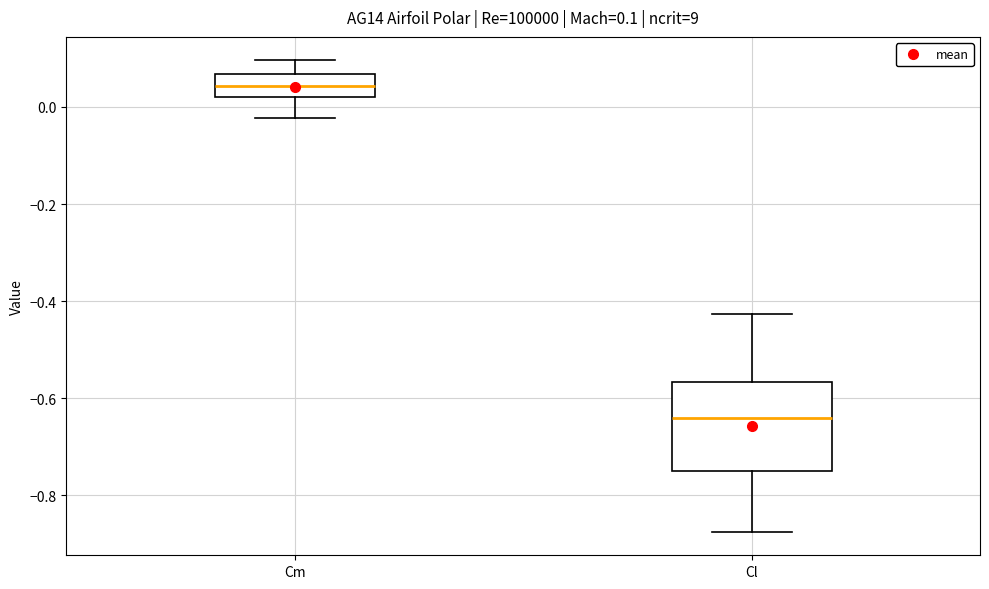

Comparing the boxes themselves (not the whiskers), which one is the tallest?

Cl